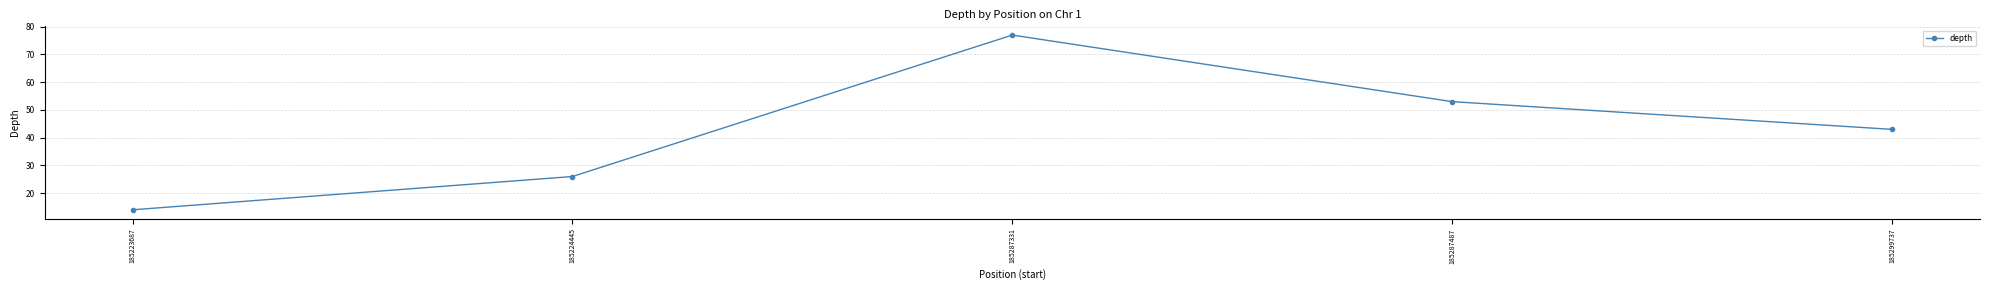

Where is the first local maximum?

185287331